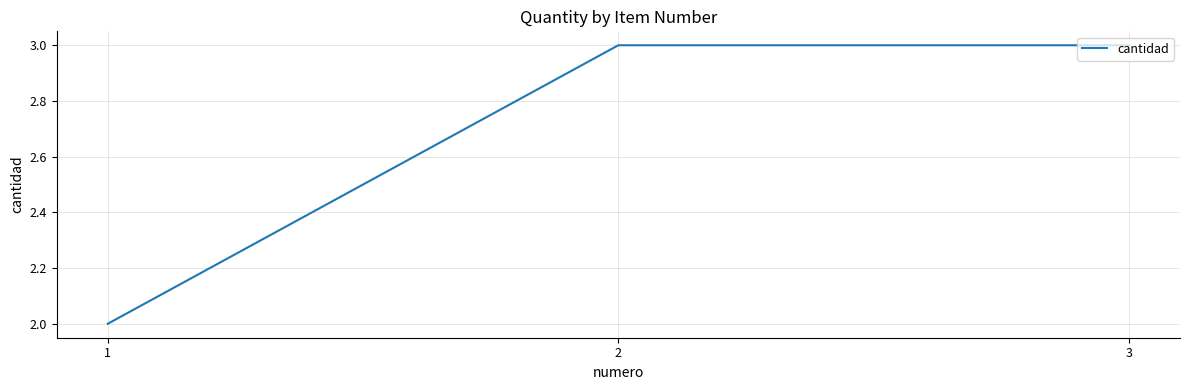

What is the minimum value shown in the chart?

2